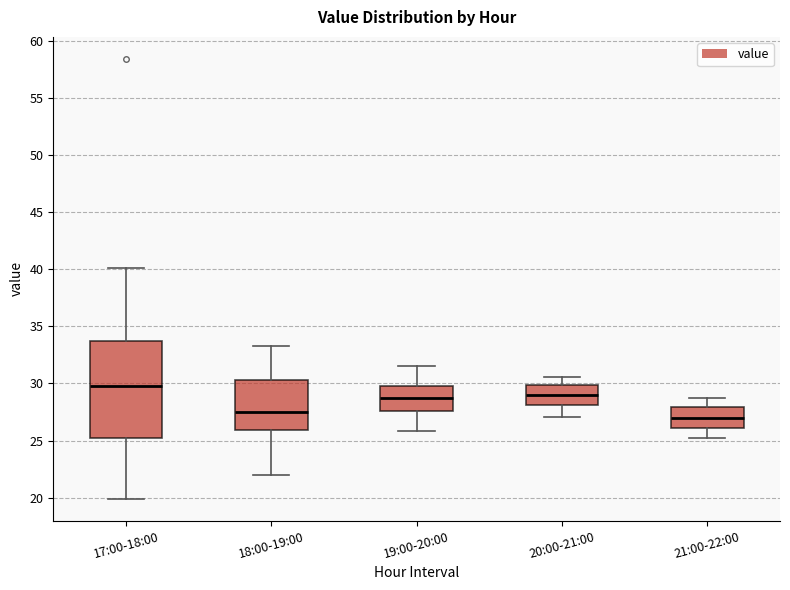

Which box has the highest median line?

17:00-18:00